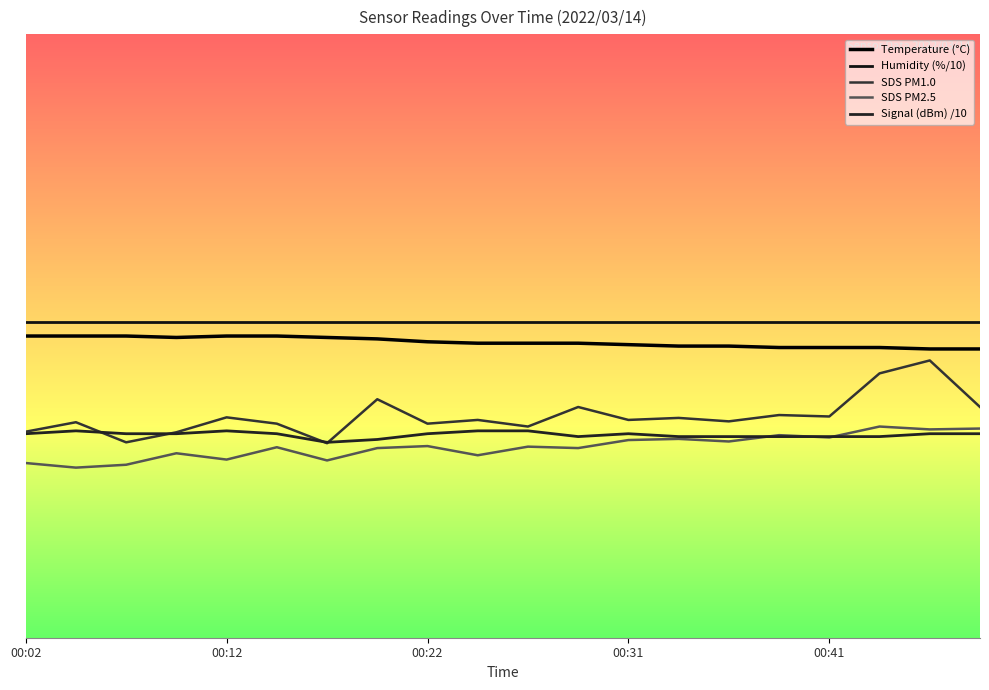

Where is SDS PM2.5 nearest to the value -33?

00:22